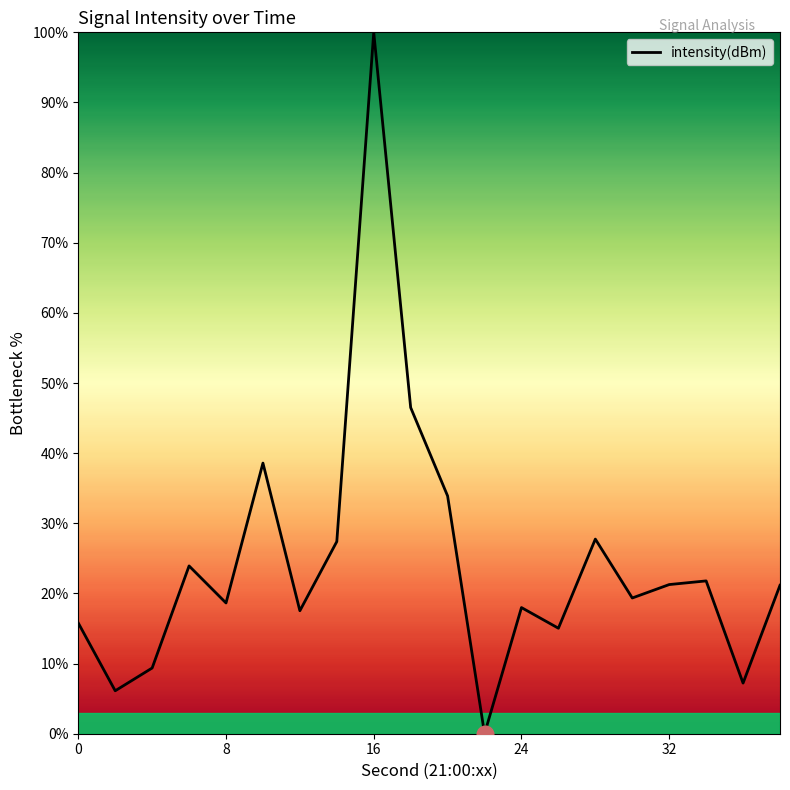

What is the maximum value shown in the chart?

100.0